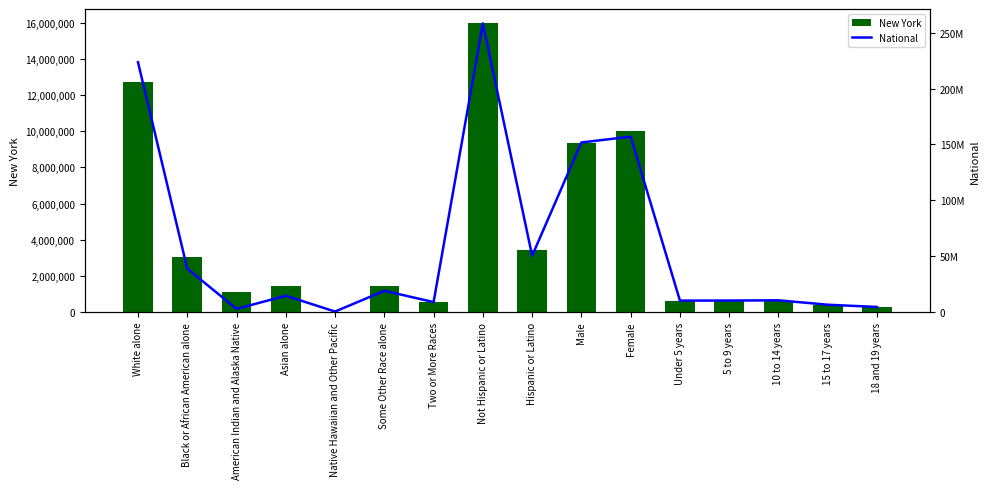

What are all the series names shown in the legend?

New York, National